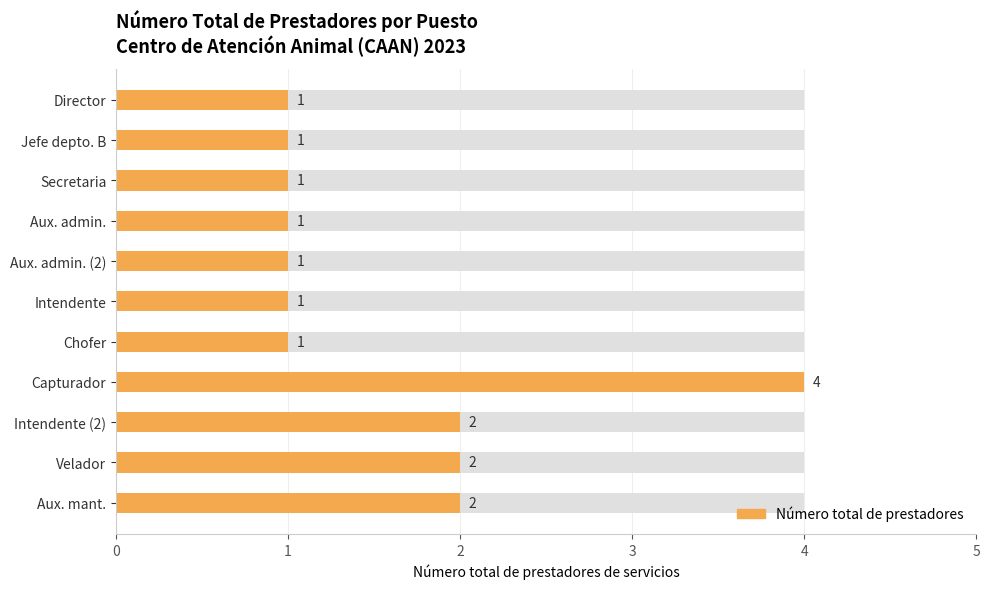

What is the minimum value shown in the chart?

1